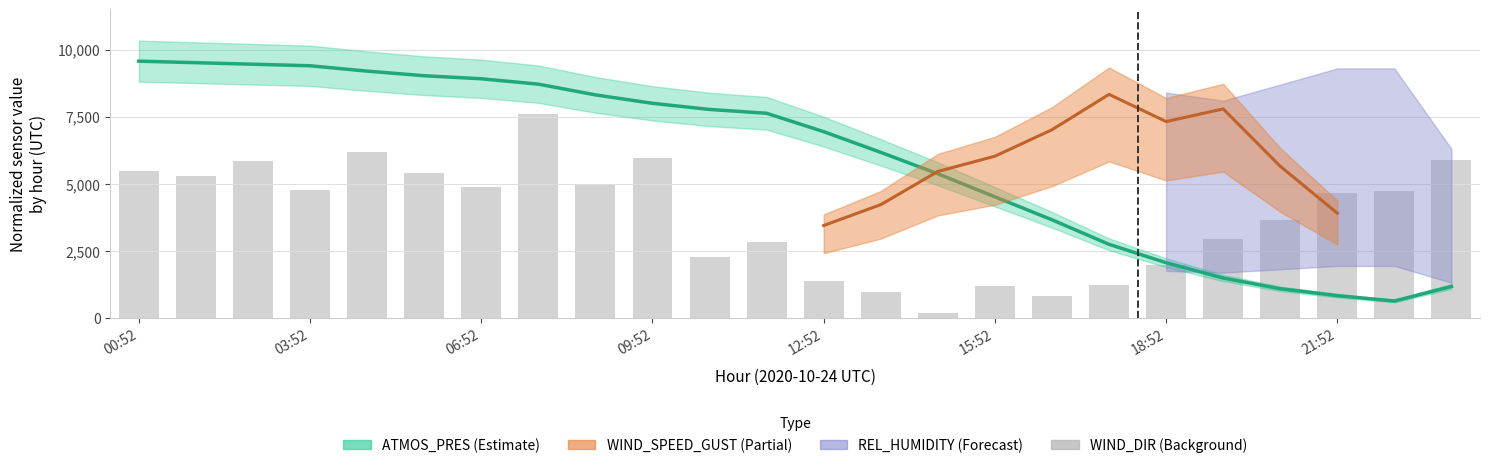

Reading left to right, list all the values displayed in this chart.

5485.7	5295.2	5866.7	4761.9	6171.4	5409.5	4876.2	7619.0	4990.5	5942.9	2285.7	2819.0	1371.4	952.4	190.5	1181.0	800.0	1219.0	1981.0	2933.3	3657.1	4647.6	4723.8	5904.8